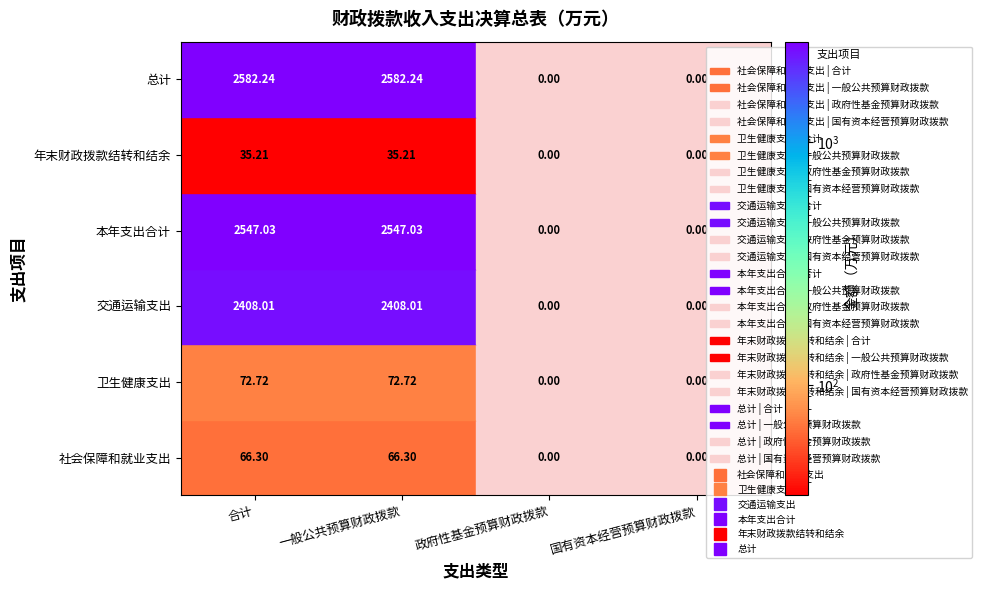

At which label is 社会保障和就业支出 closest to 33?

政府性基金预算财政拨款